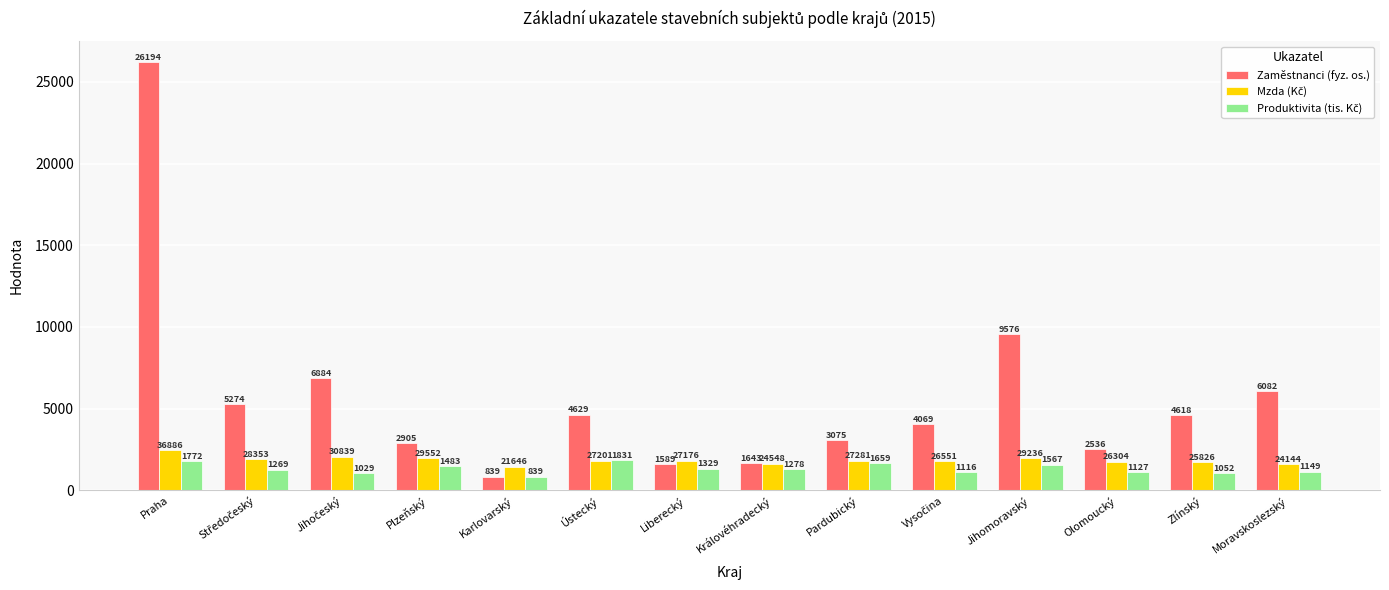

What is the minimum value shown in the chart?

839.0